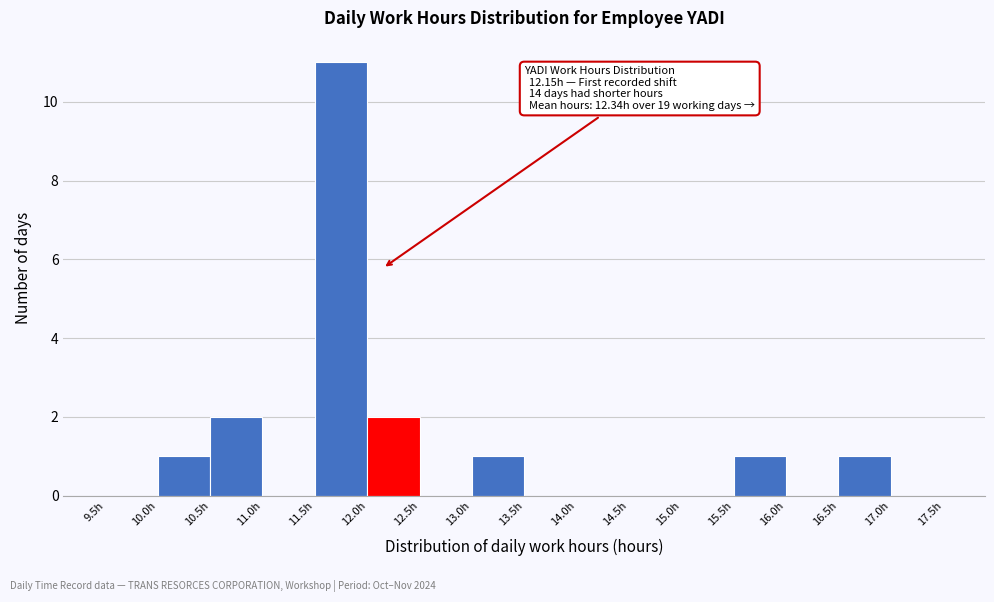

Which range on the x-axis has the tallest bar?

11.5 to 12.0